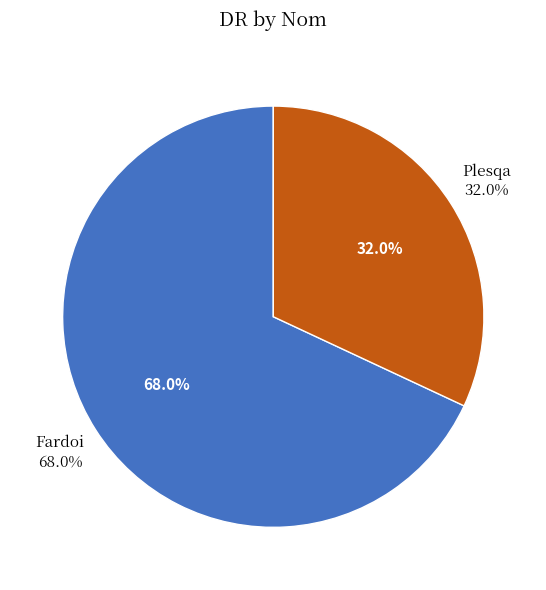

Which category has the smallest portion of the pie?

Plesqa